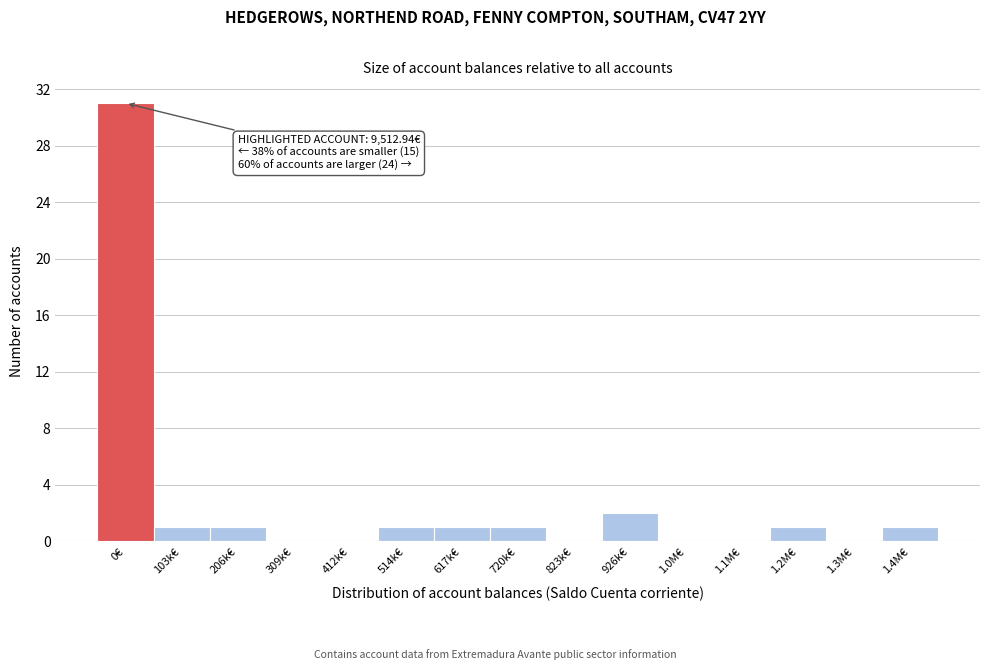

Reading right to left, list all the values displayed in this chart.

1.4M€=1	1.3M€=0	1.2M€=1	1.1M€=0	1.0M€=0	926k€=2	823k€=0	720k€=1	617k€=1	514k€=1	412k€=0	309k€=0	206k€=1	103k€=1	0€=31